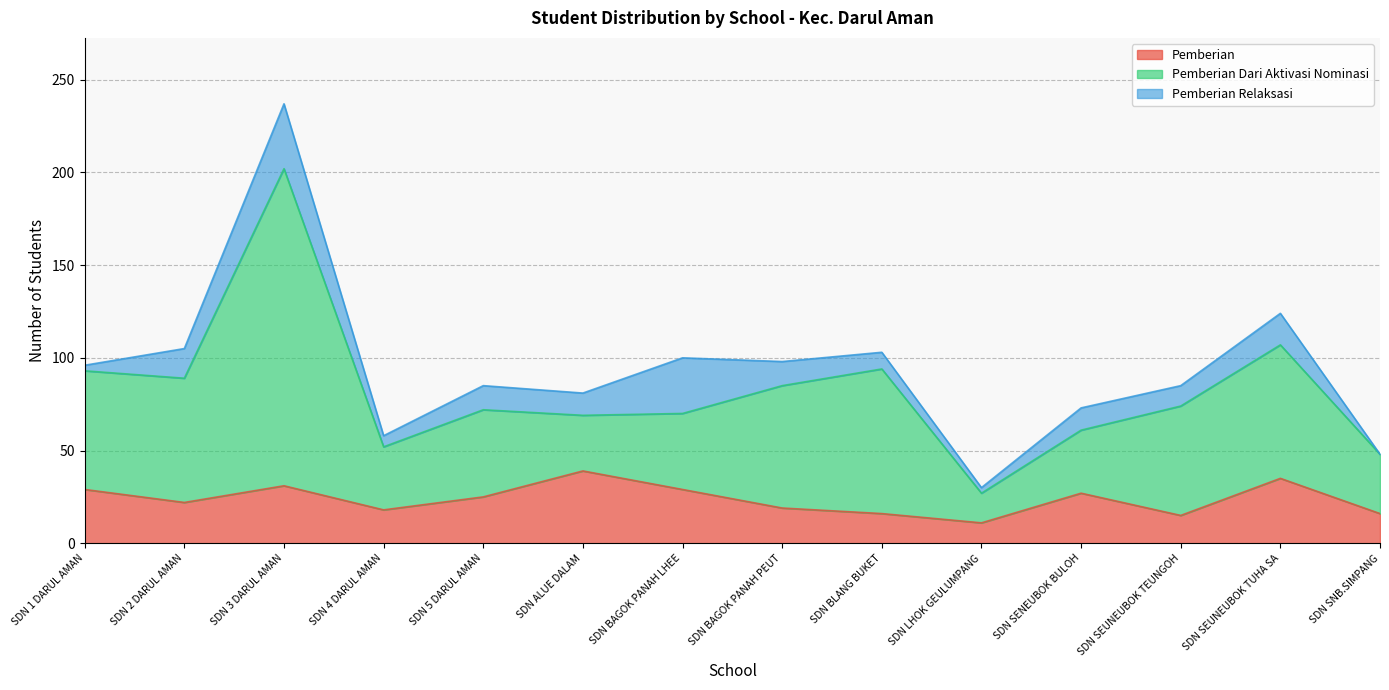

What is the highest value of the Pemberian series?

39